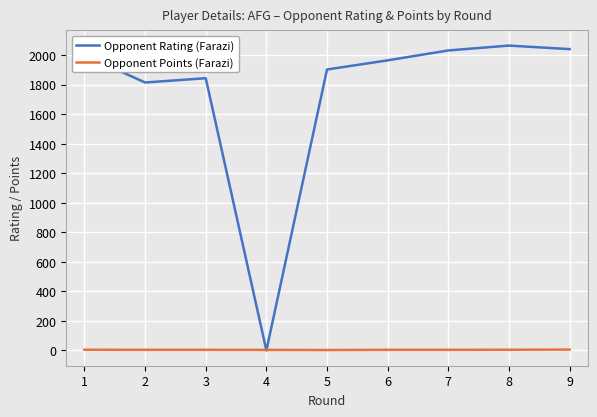

What is the difference between the second highest and minimum values in the Opponent Points (Farazi) series?

2.0